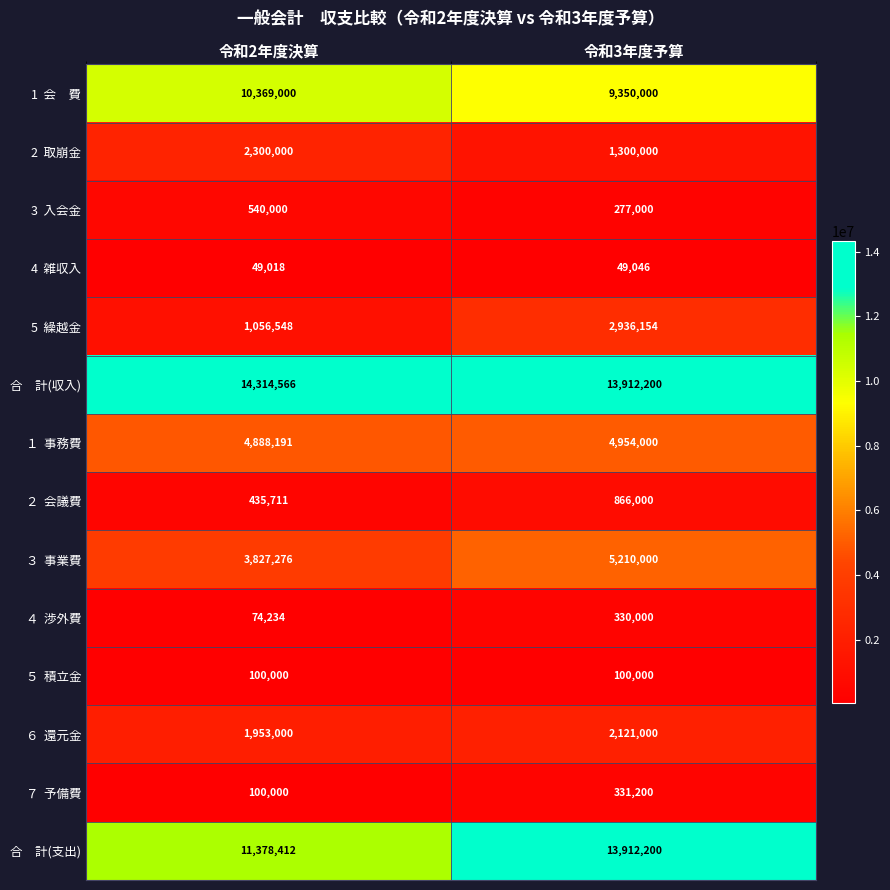

What is the total value across all series at 令和3年度予算?

55648800